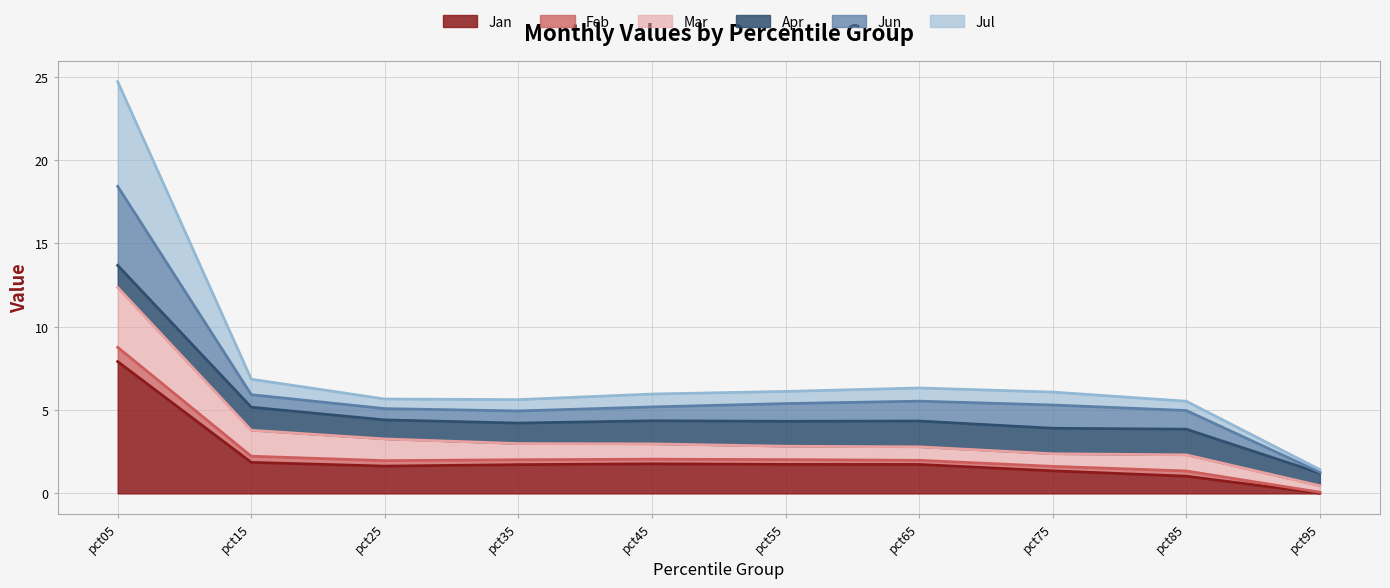

Which category has the lowest value in the Mar series?

pct95